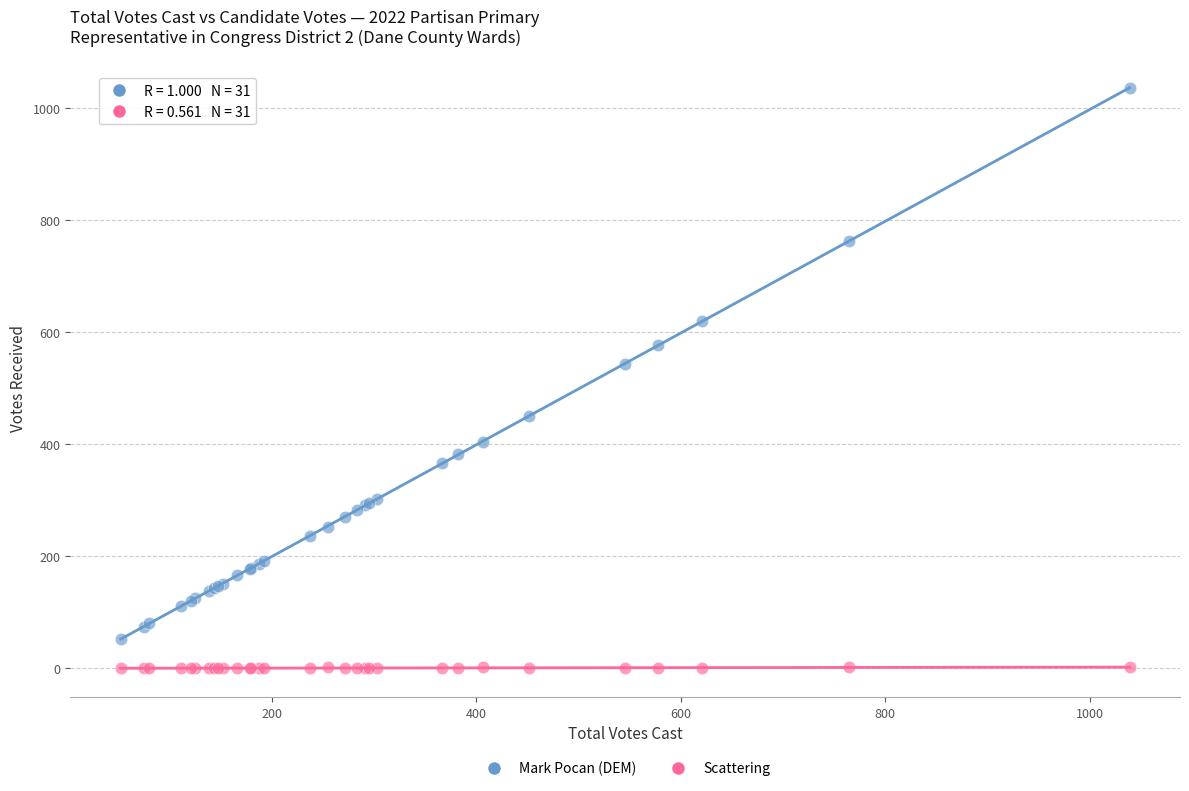

Which series contains the highest Y value?

Mark Pocan (DEM)